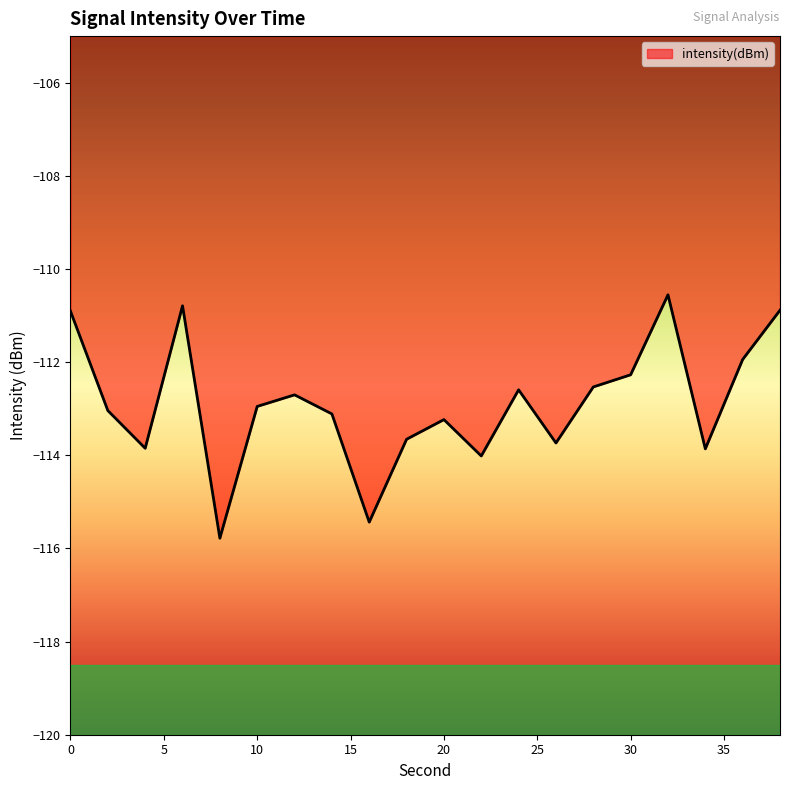

What is the difference between the maximum and minimum values?

5.2